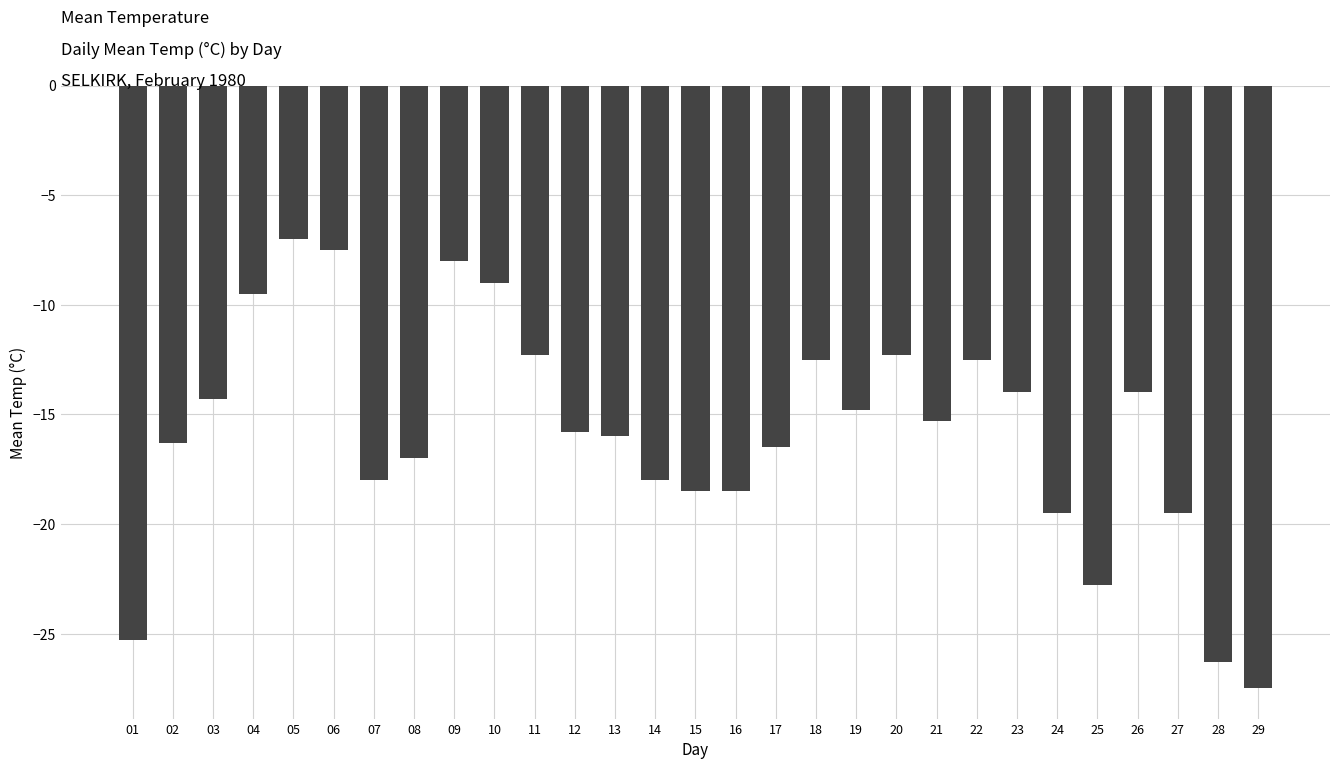

True or false: the data shows -9.2 at 05.

False